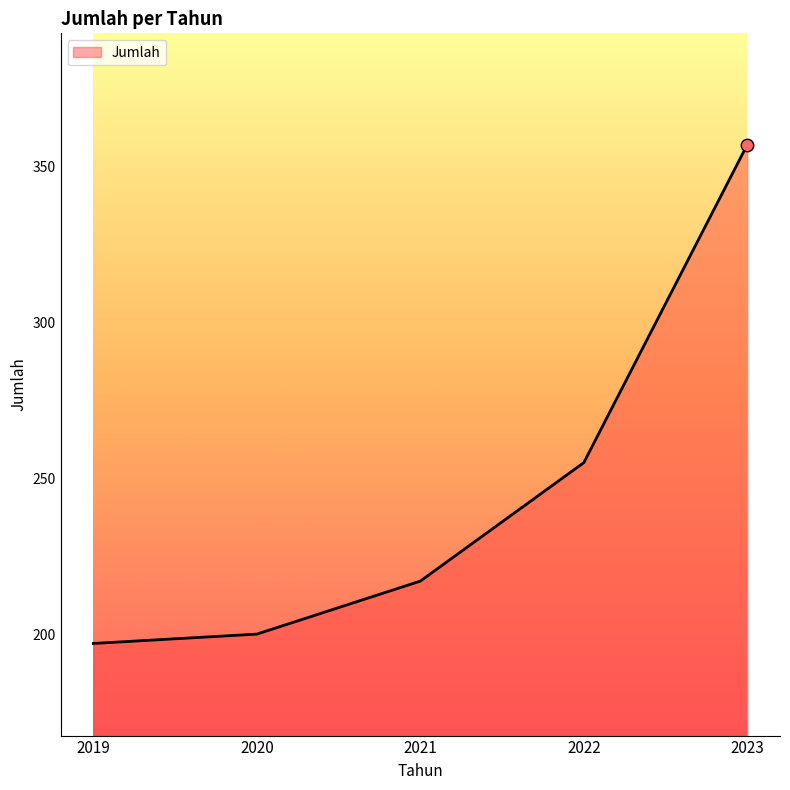

Approximately how many times larger is the value at 2022 compared to 2023?

0.7